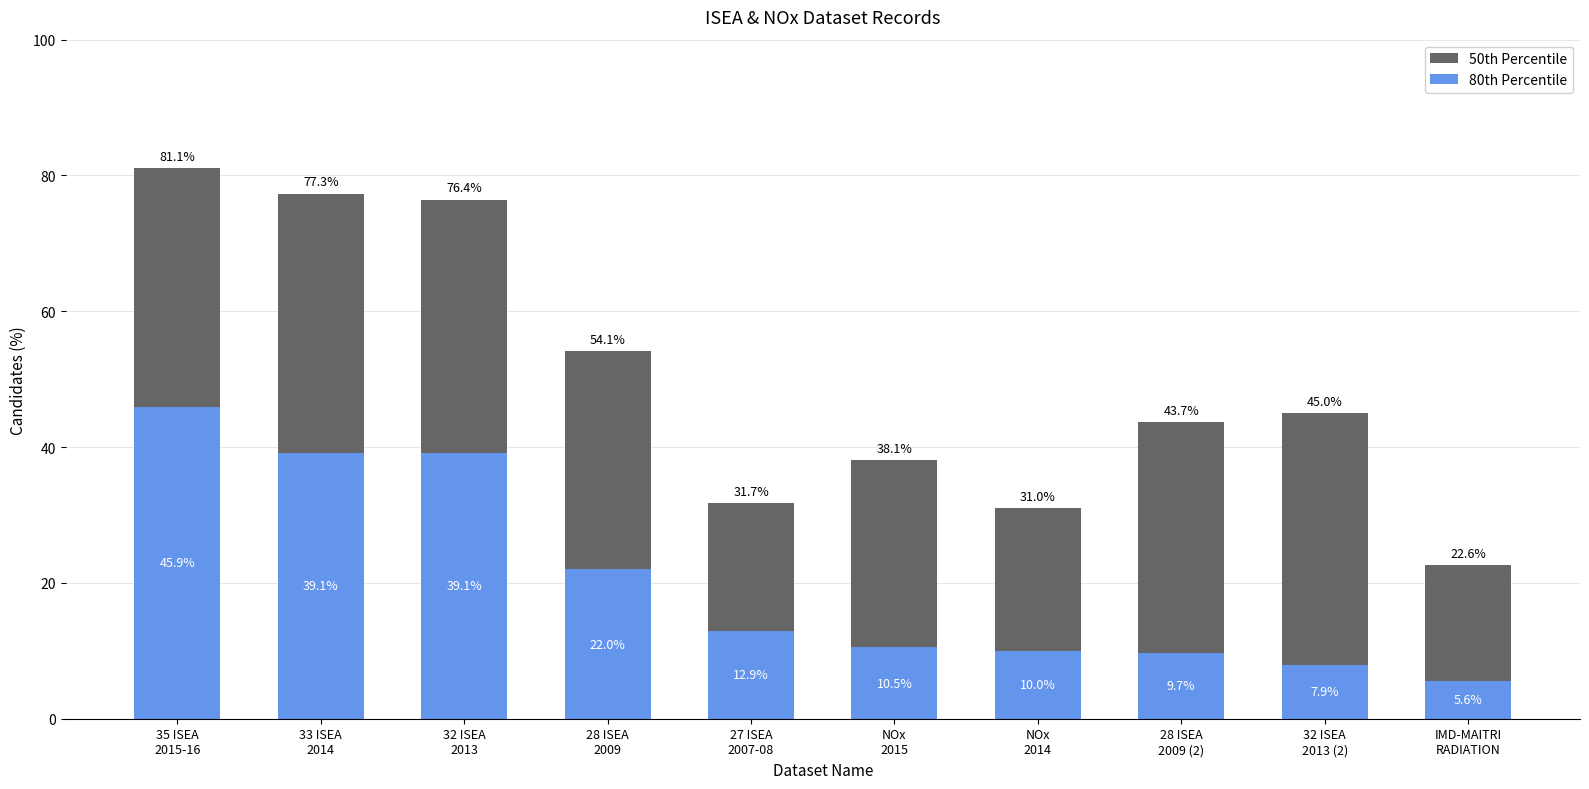

What is the lowest value of the 80th Percentile series?

5.6